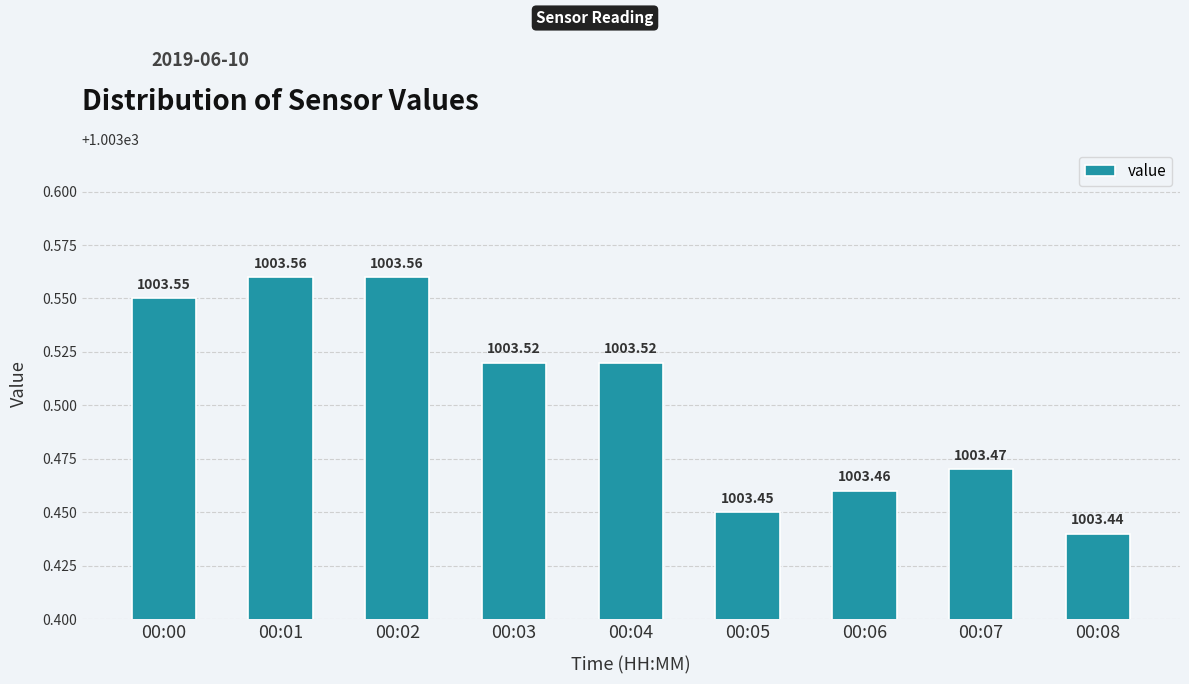

How many data points does each series have?

9